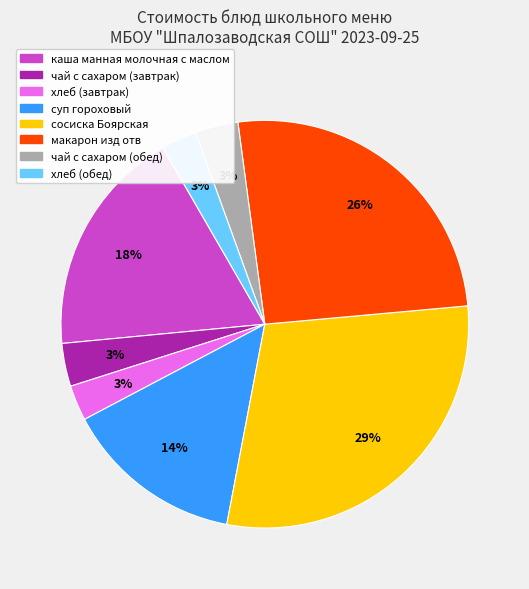

Do чай с сахаром (завтрак) and сосиска Боярская together represent more than half of the pie?

No